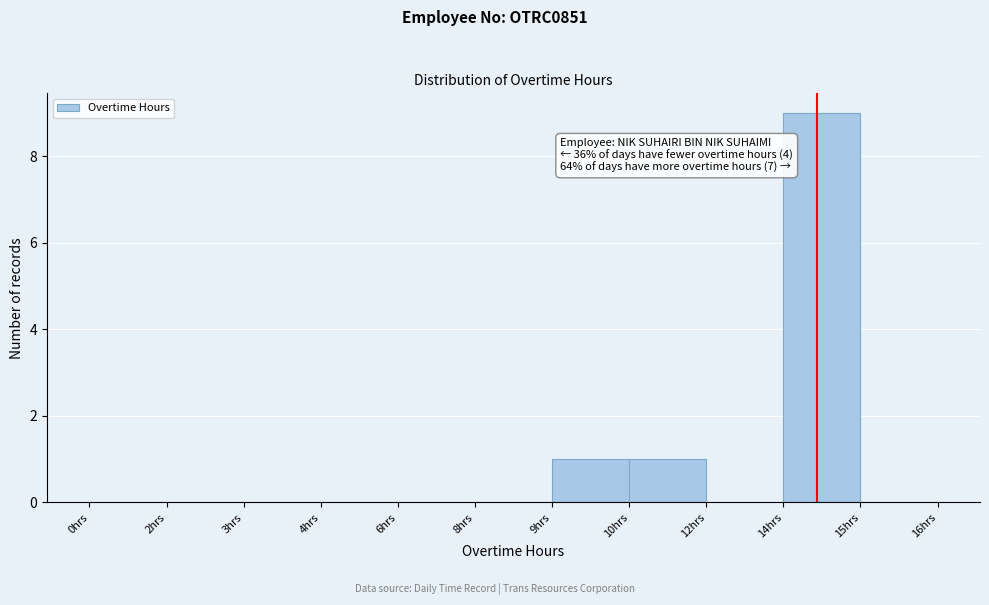

Reading left to right, extract all data points from this chart.

0hrs=0	2hrs=0	3hrs=0	4hrs=0	6hrs=0	8hrs=0	9hrs=1	10hrs=1	12hrs=0	14hrs=9	15hrs=0